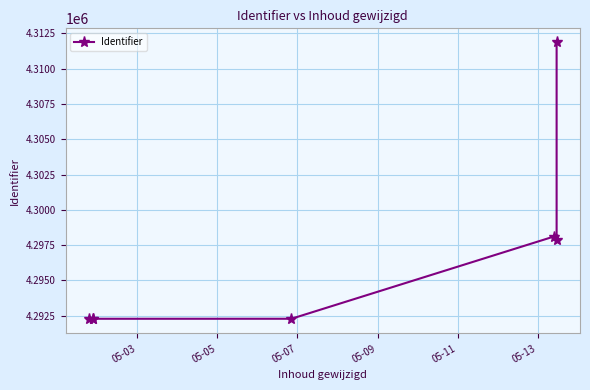

Reading right to left, transcribe all the data shown in this chart.

4311860	4297896	4298105	4292283	4292282	4292266	4292243